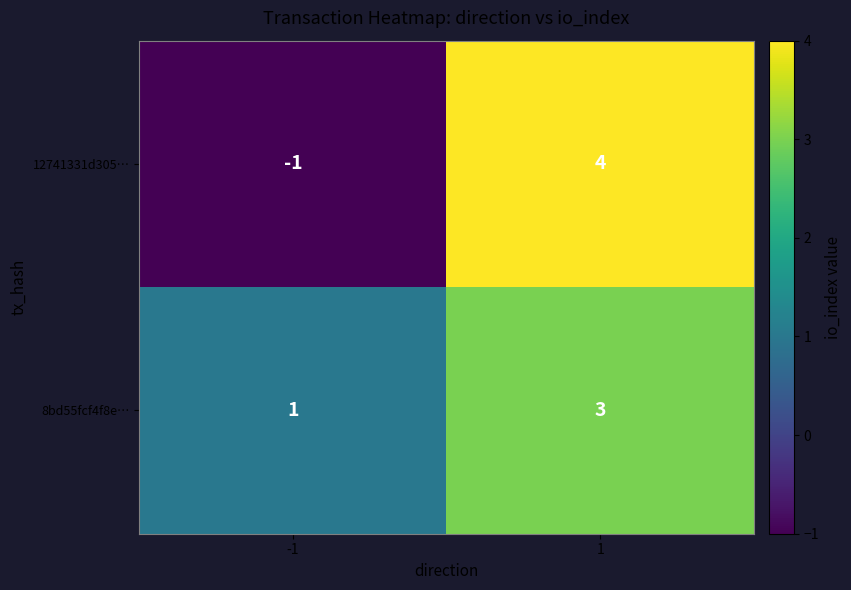

What is the difference between the maximum and minimum values in the 12741331d305… series?

5